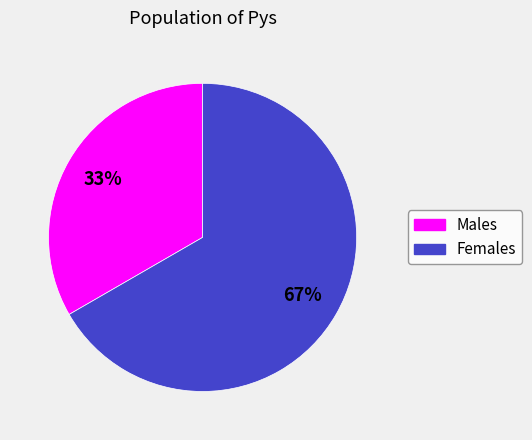

To the nearest percent, what is the average slice percentage?

50%